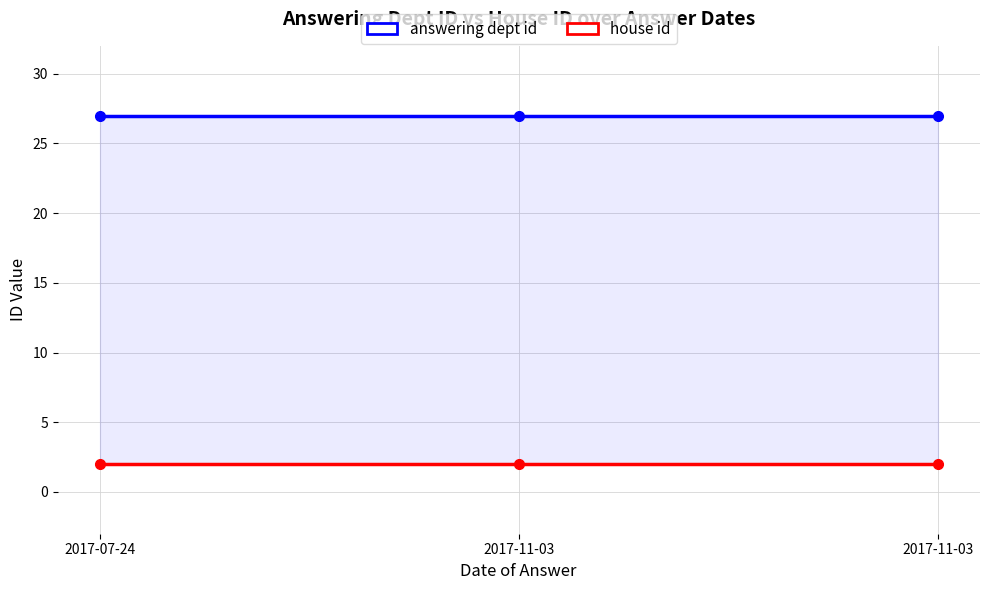

What is the sum of the house id values at 2017-11-03 and 2017-07-24?

4